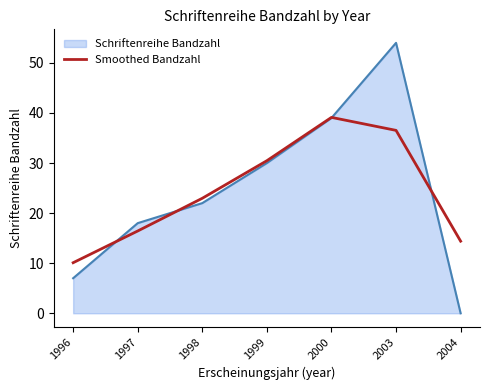

List the labels in order of Smoothed Bandzahl value, largest first.

2000, 2003, 1999, 1998, 1997, 2004, 1996